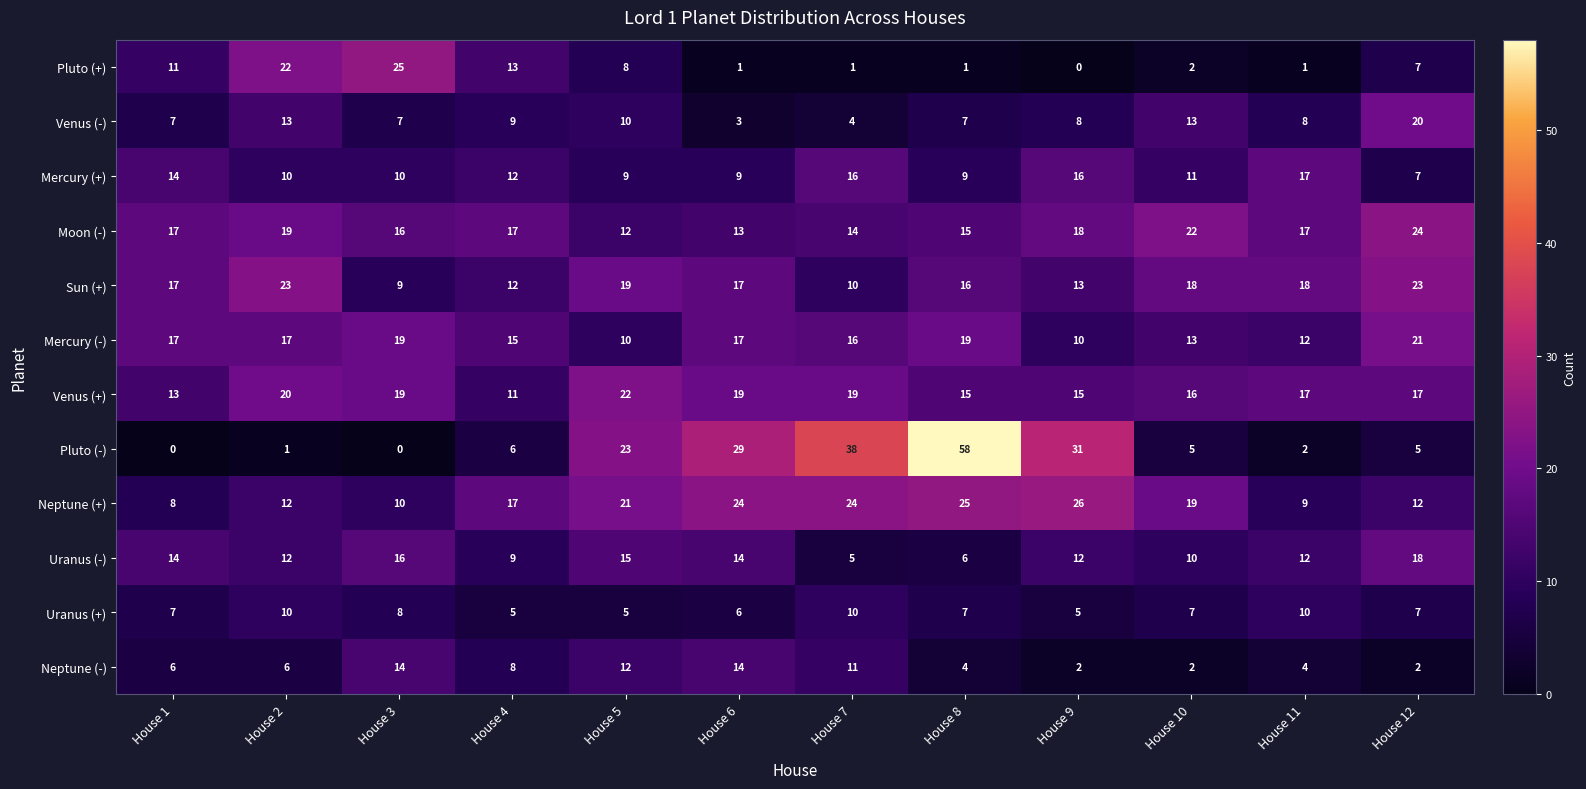

What is the maximum value shown in the chart?

58